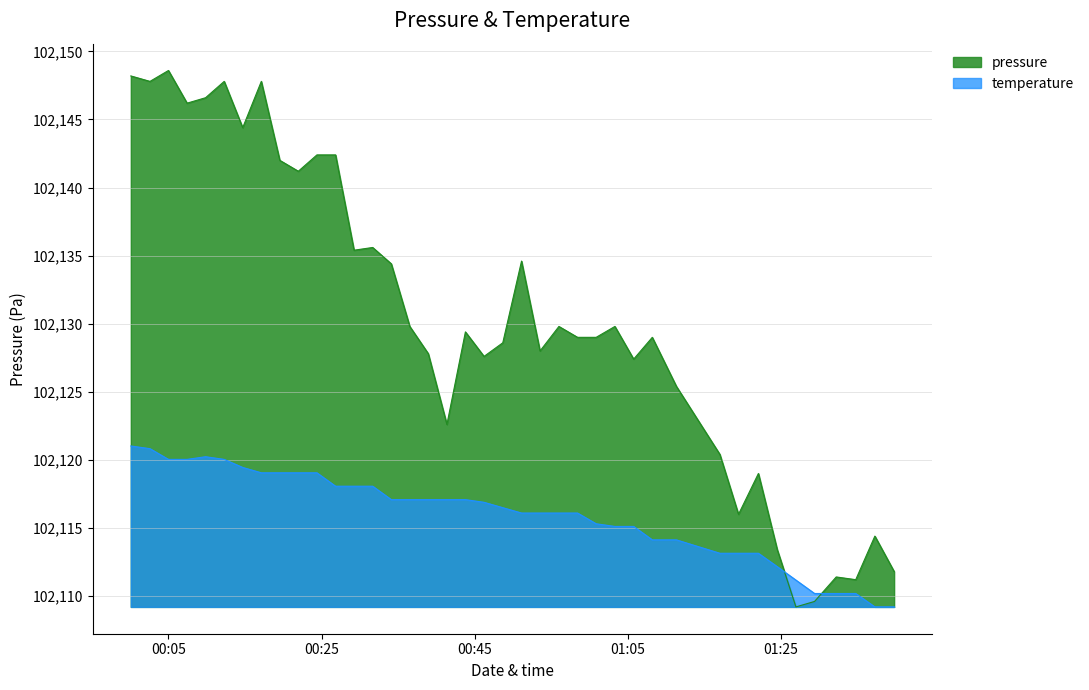

How many lines are shown in the chart?

2